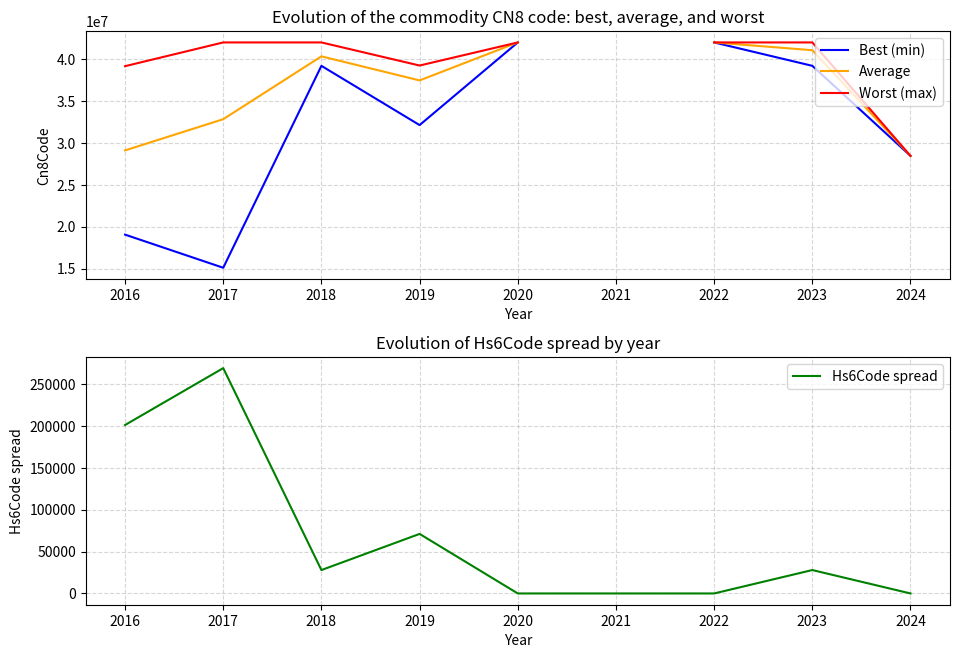

At how many categories does at least one series exceed 39918663?

5